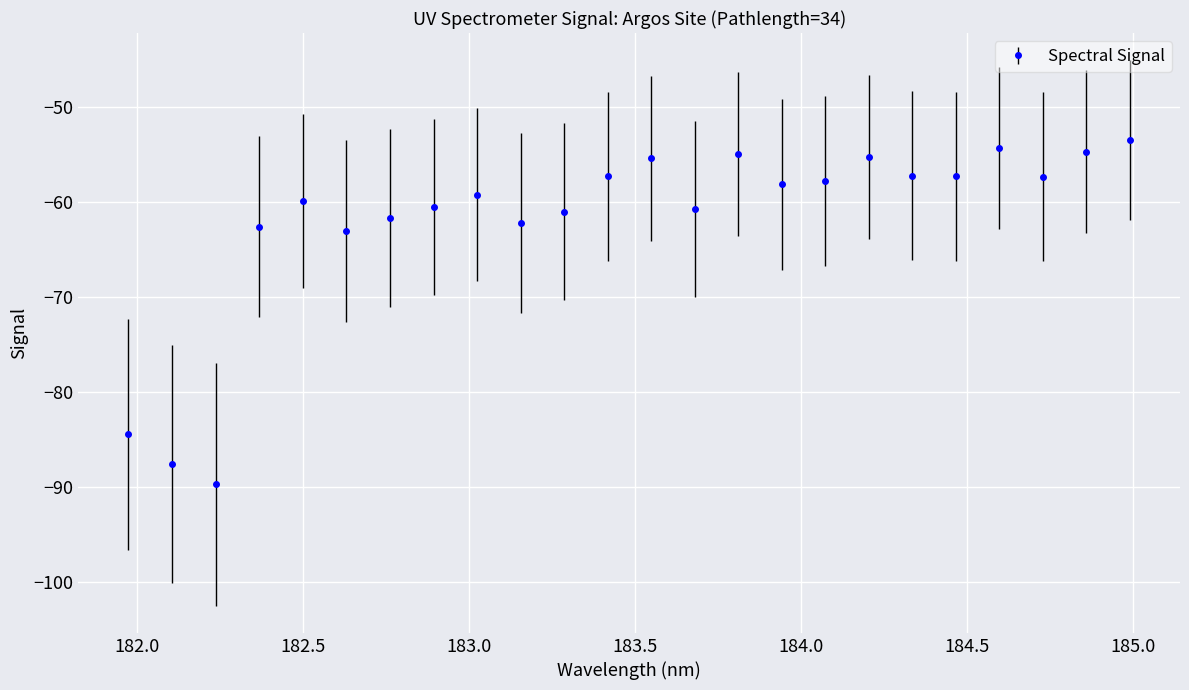

What is the value of the 12th point from the left?

-57.3